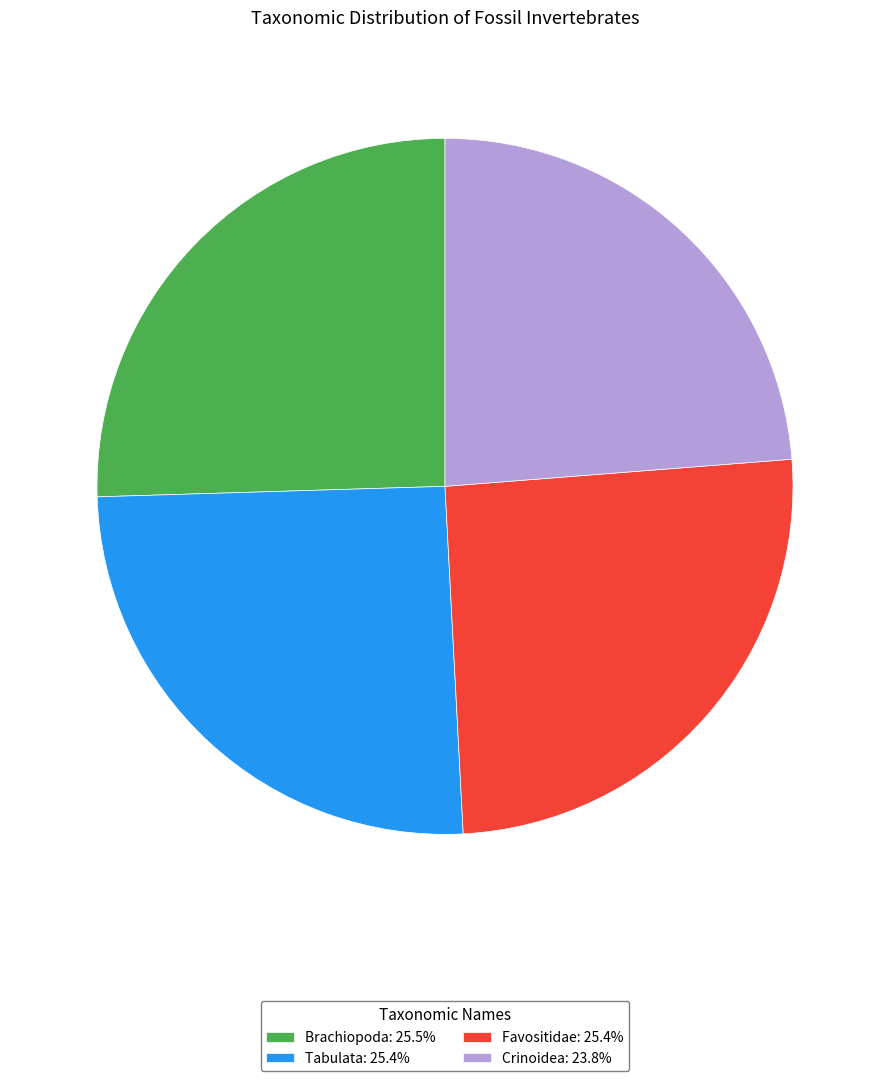

How many segments does this pie chart have?

4